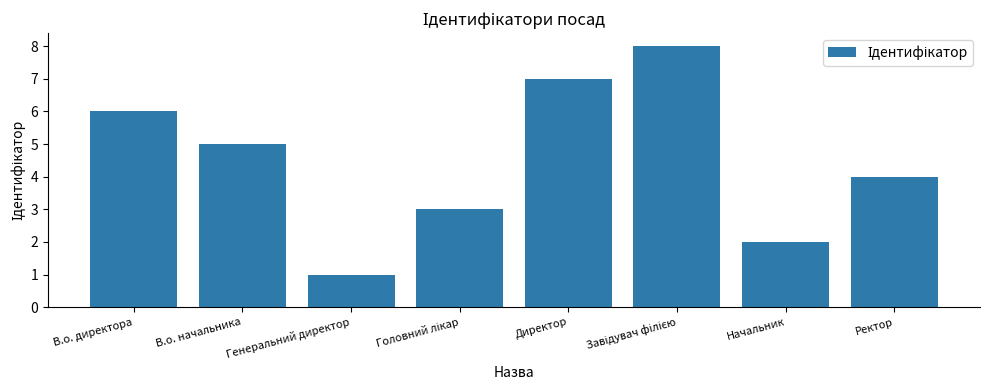

What is the ratio of the value at Начальник to the value at Директор?

0.3